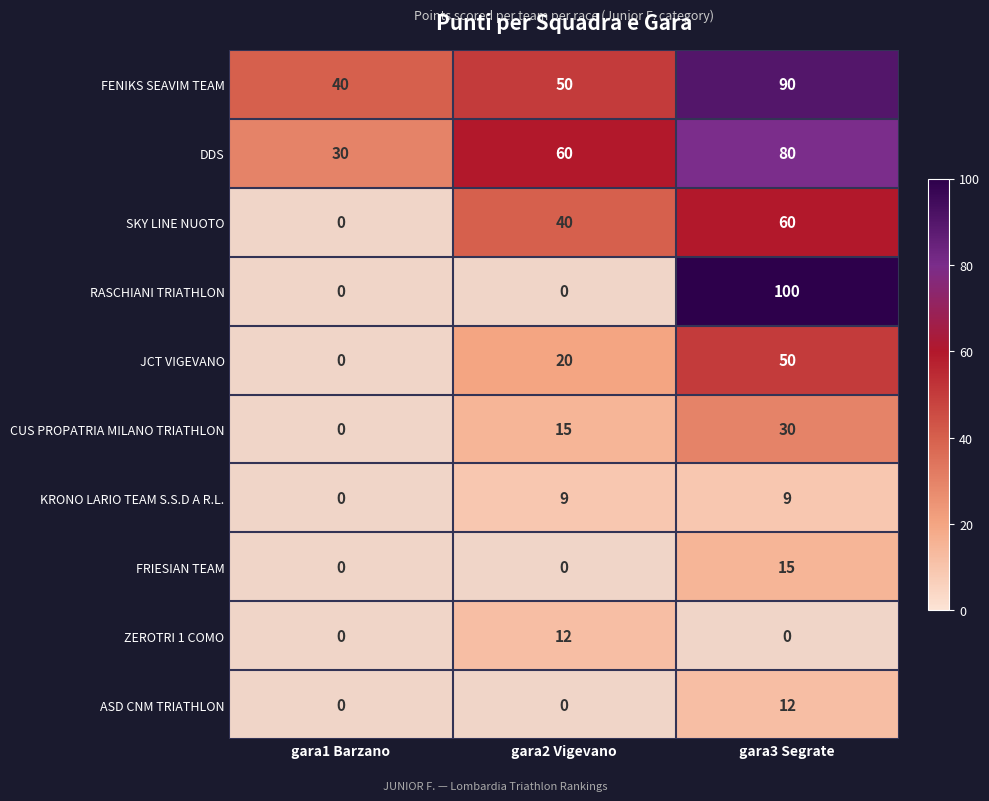

Rank the categories by FENIKS SEAVIM TEAM value from lowest to highest.

gara1 Barzano, gara2 Vigevano, gara3 Segrate